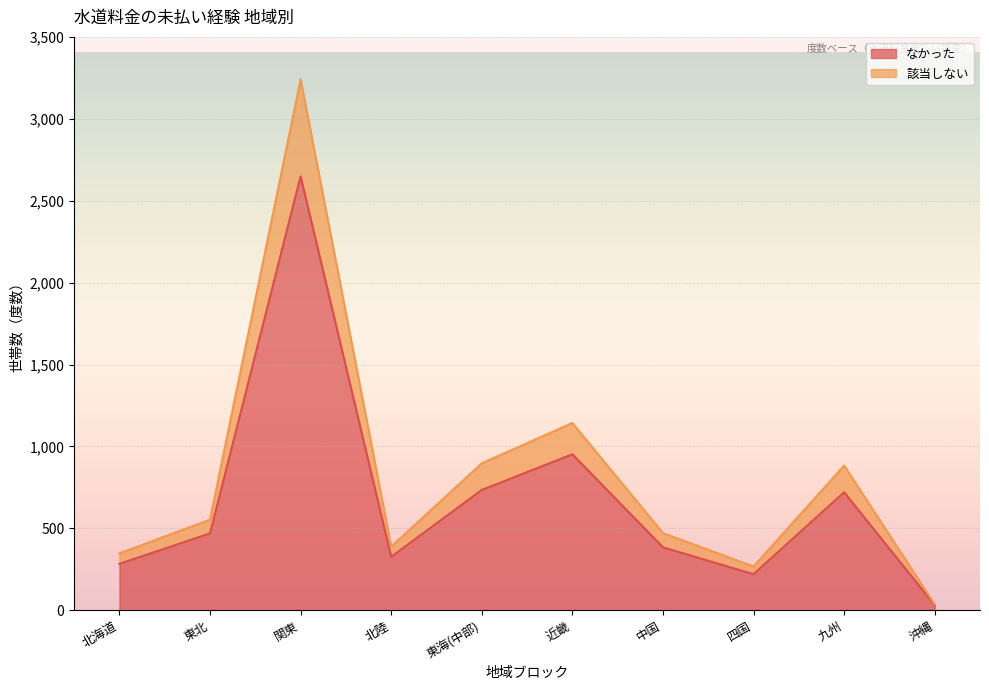

True or false: なかった and 該当しない intersect in this chart.

False